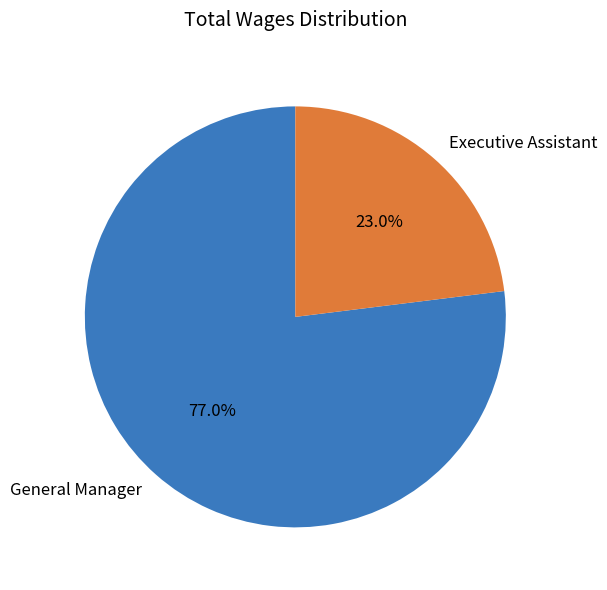

To the nearest percent, what portion does Executive Assistant represent?

23%